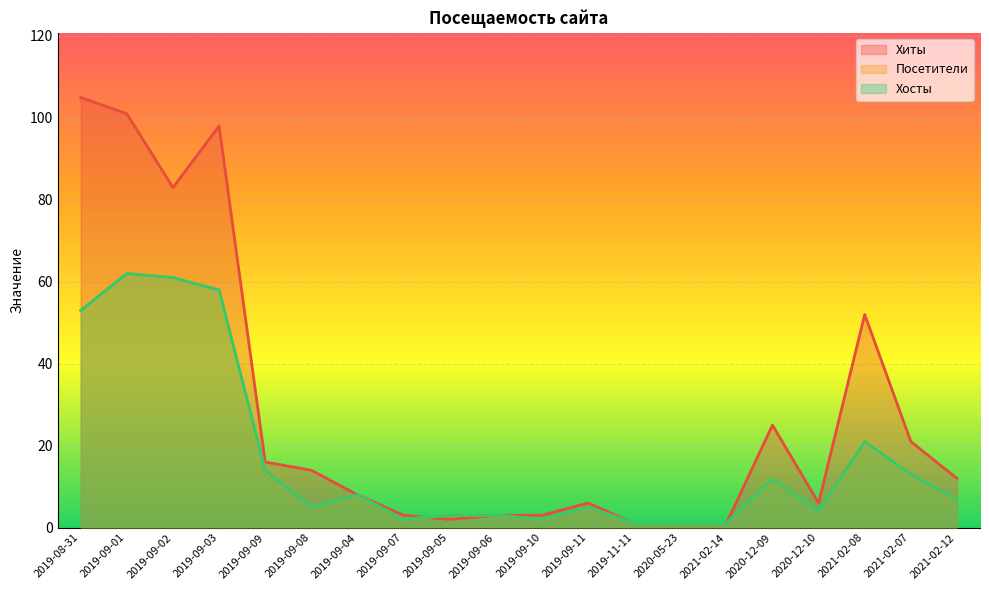

Which series has the widest spread of values?

Хиты